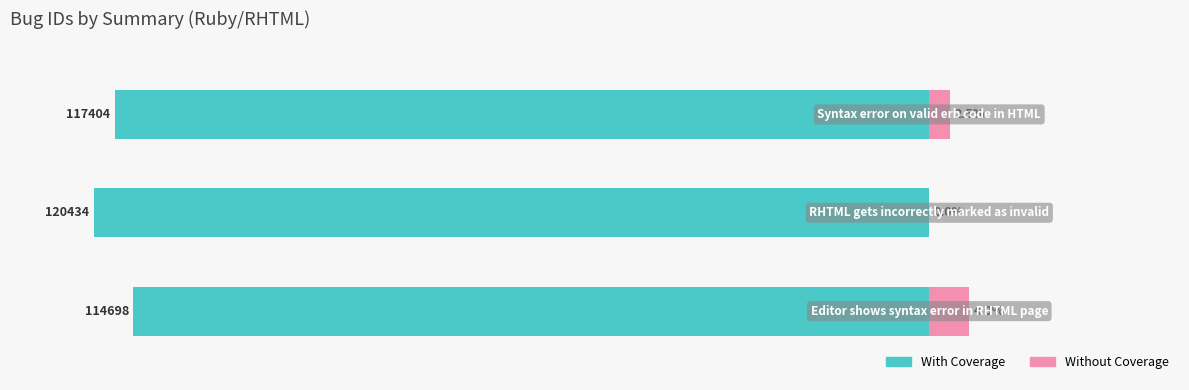

What is the spread (max minus min) of values at 1?

100.0